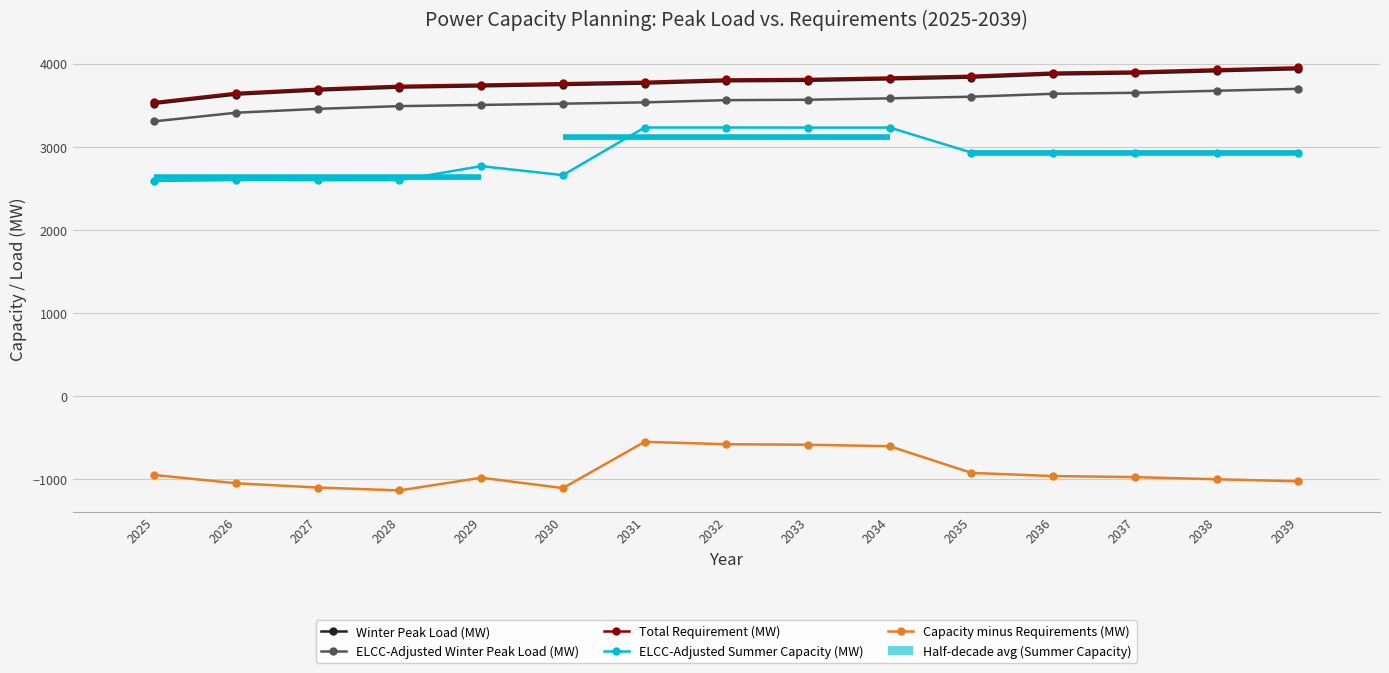

At which category is the sum across all series the highest?

2034